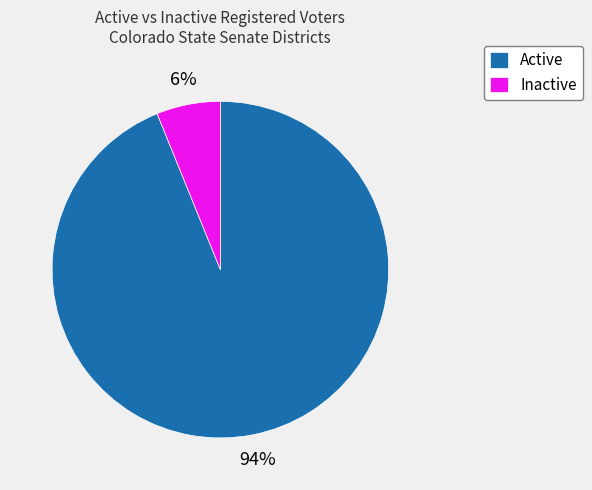

How many segments does this pie chart have?

2